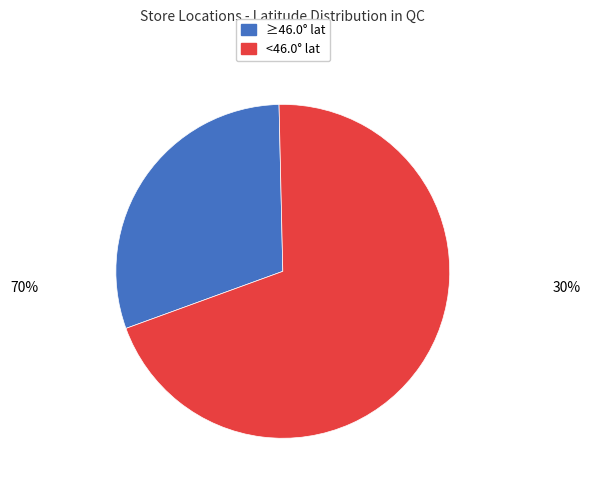

Does any single category account for the majority?

Yes